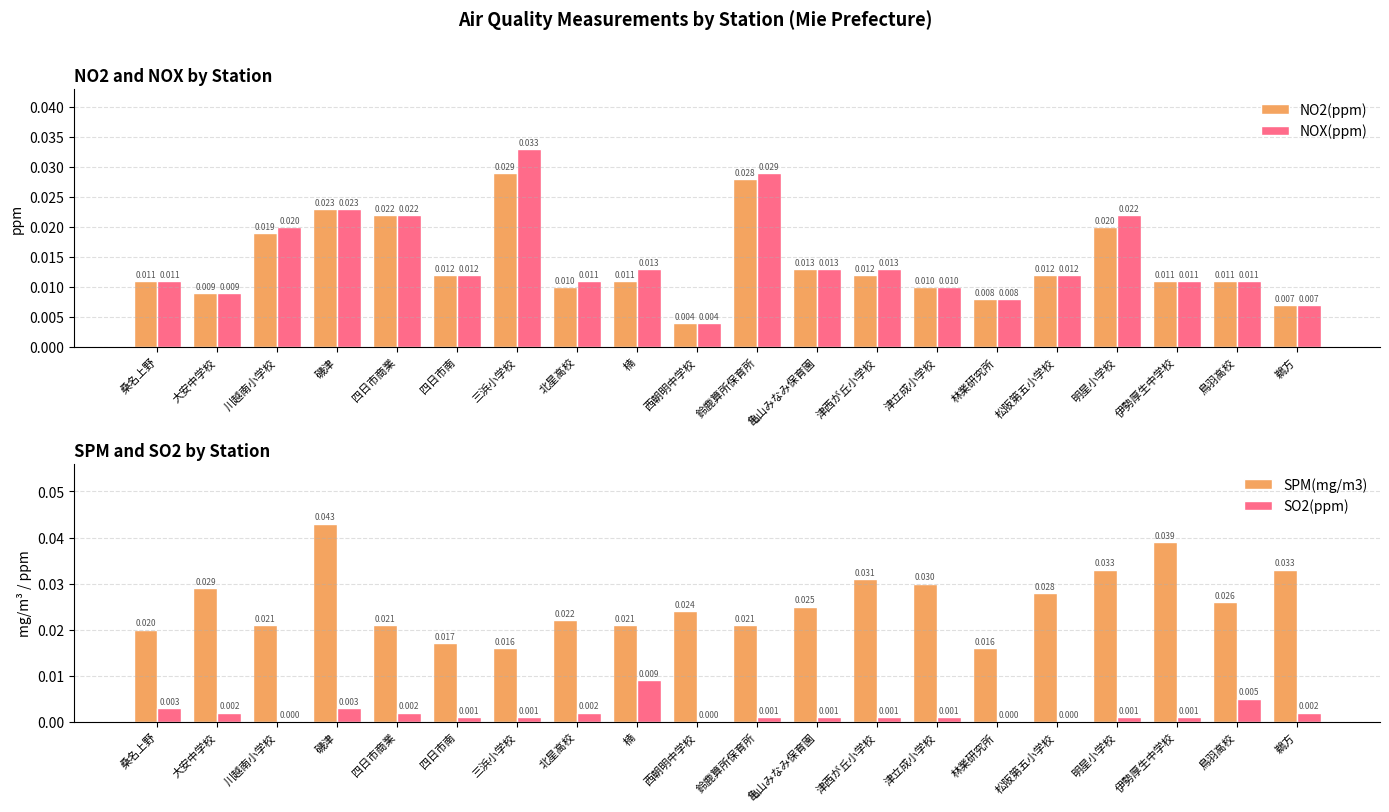

What is the total value across all series at 津立成小学校?

0.1